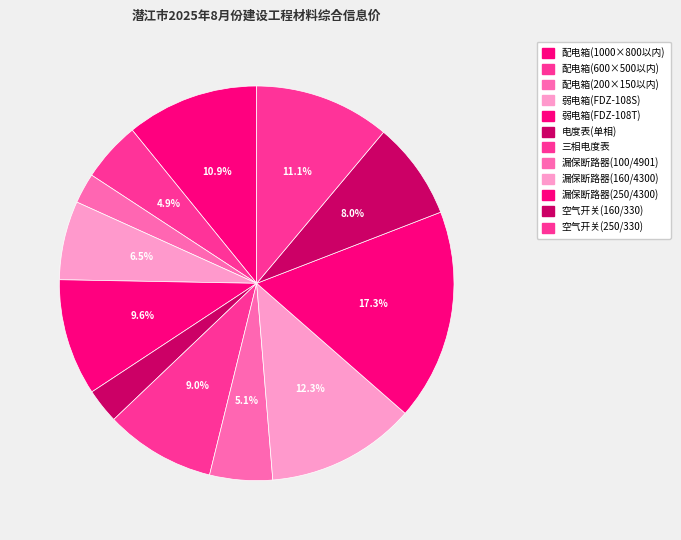

How many segments does this pie chart have?

12